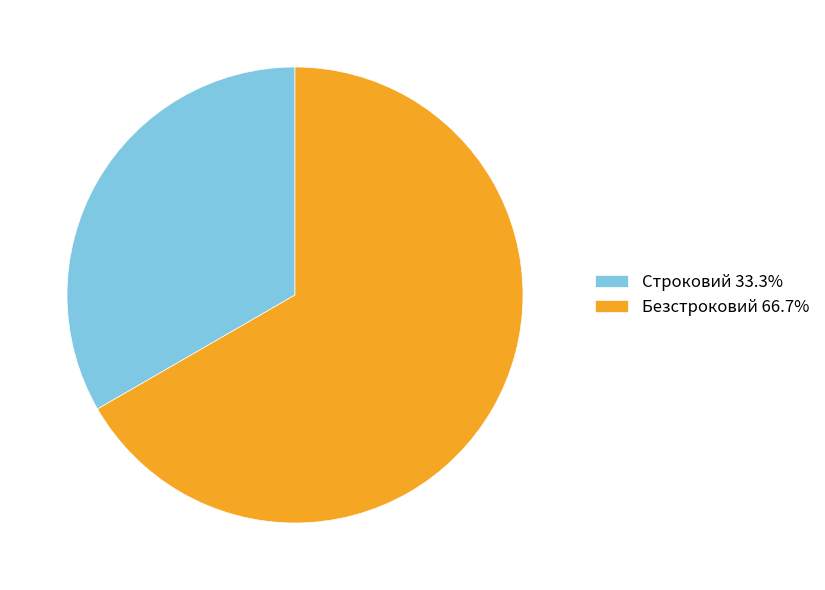

How many segments does this pie chart have?

2